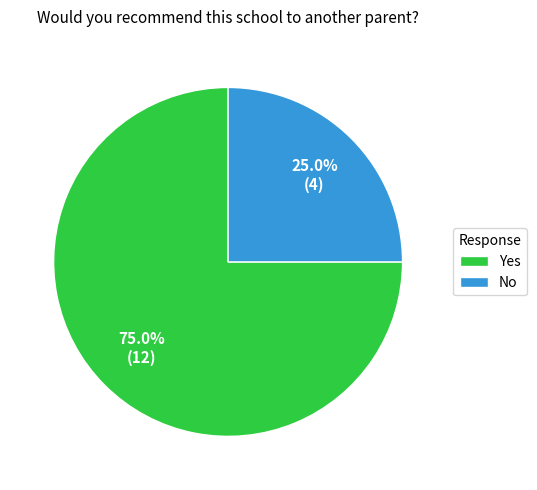

True or false: Yes accounts for 85% of the total.

False